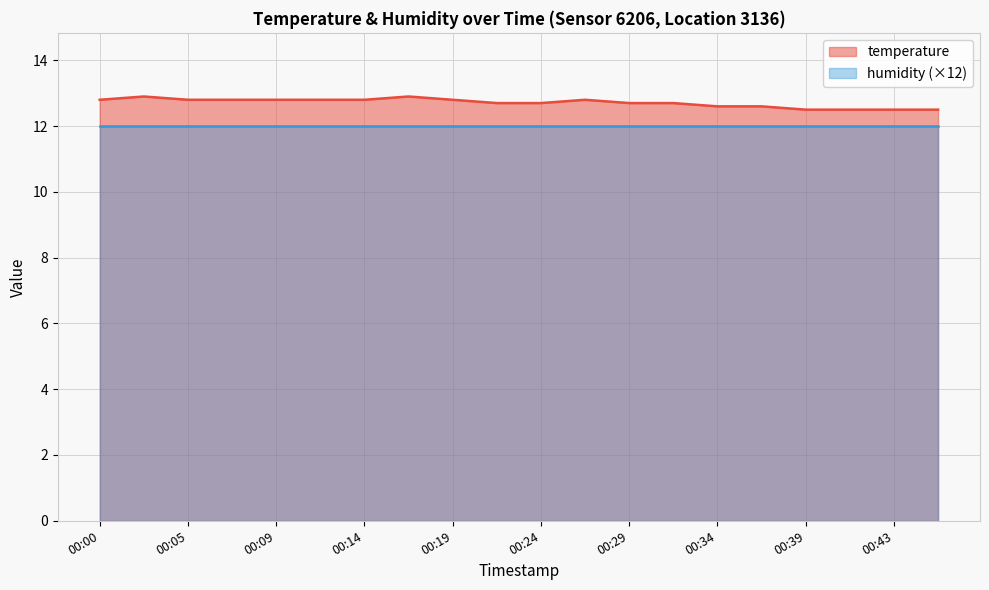

Rank the categories by value from lowest to highest.

00:39, 00:41, 00:43, 00:46, 00:34, 00:36, 00:22, 00:24, 00:29, 00:31, 00:00, 00:05, 00:07, 00:09, 00:12, 00:14, 00:19, 00:26, 00:02, 00:17